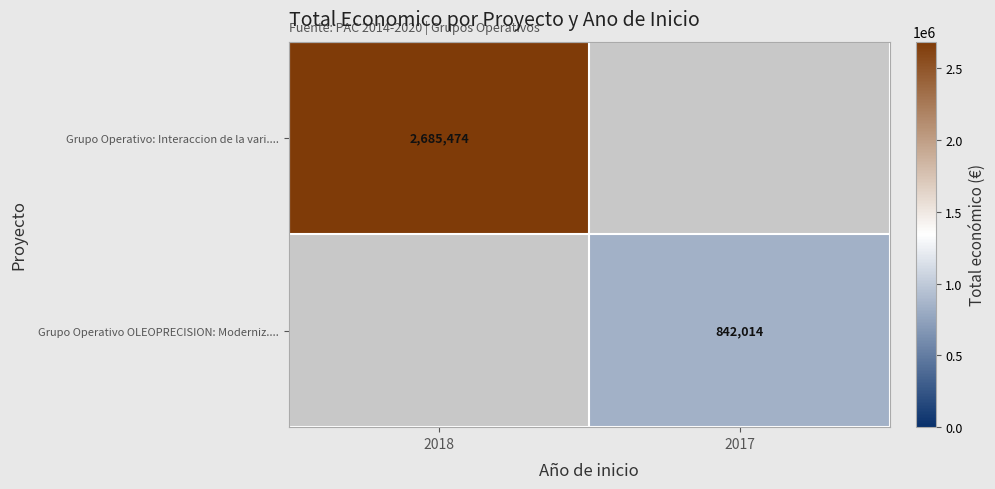

At how many categories does at least one series exceed 2400269?

1